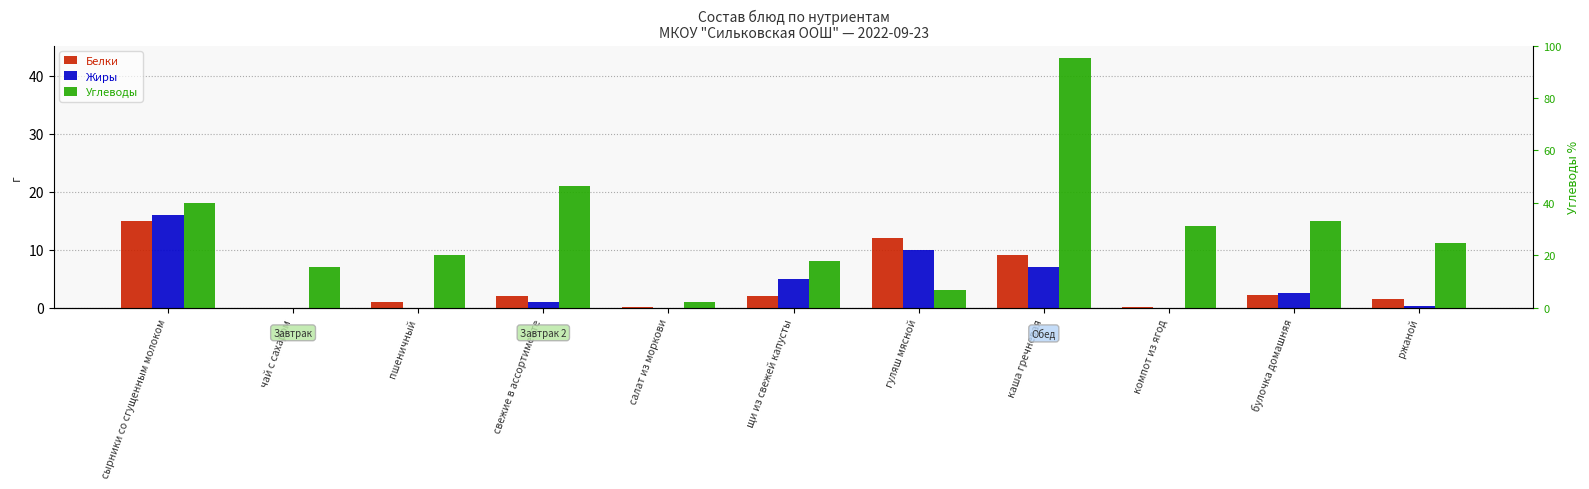

At how many categories does at least one series exceed 42?

1